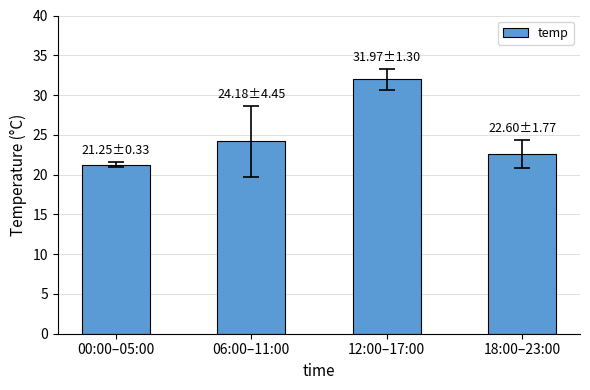

What is the difference between the maximum and minimum values?

10.7